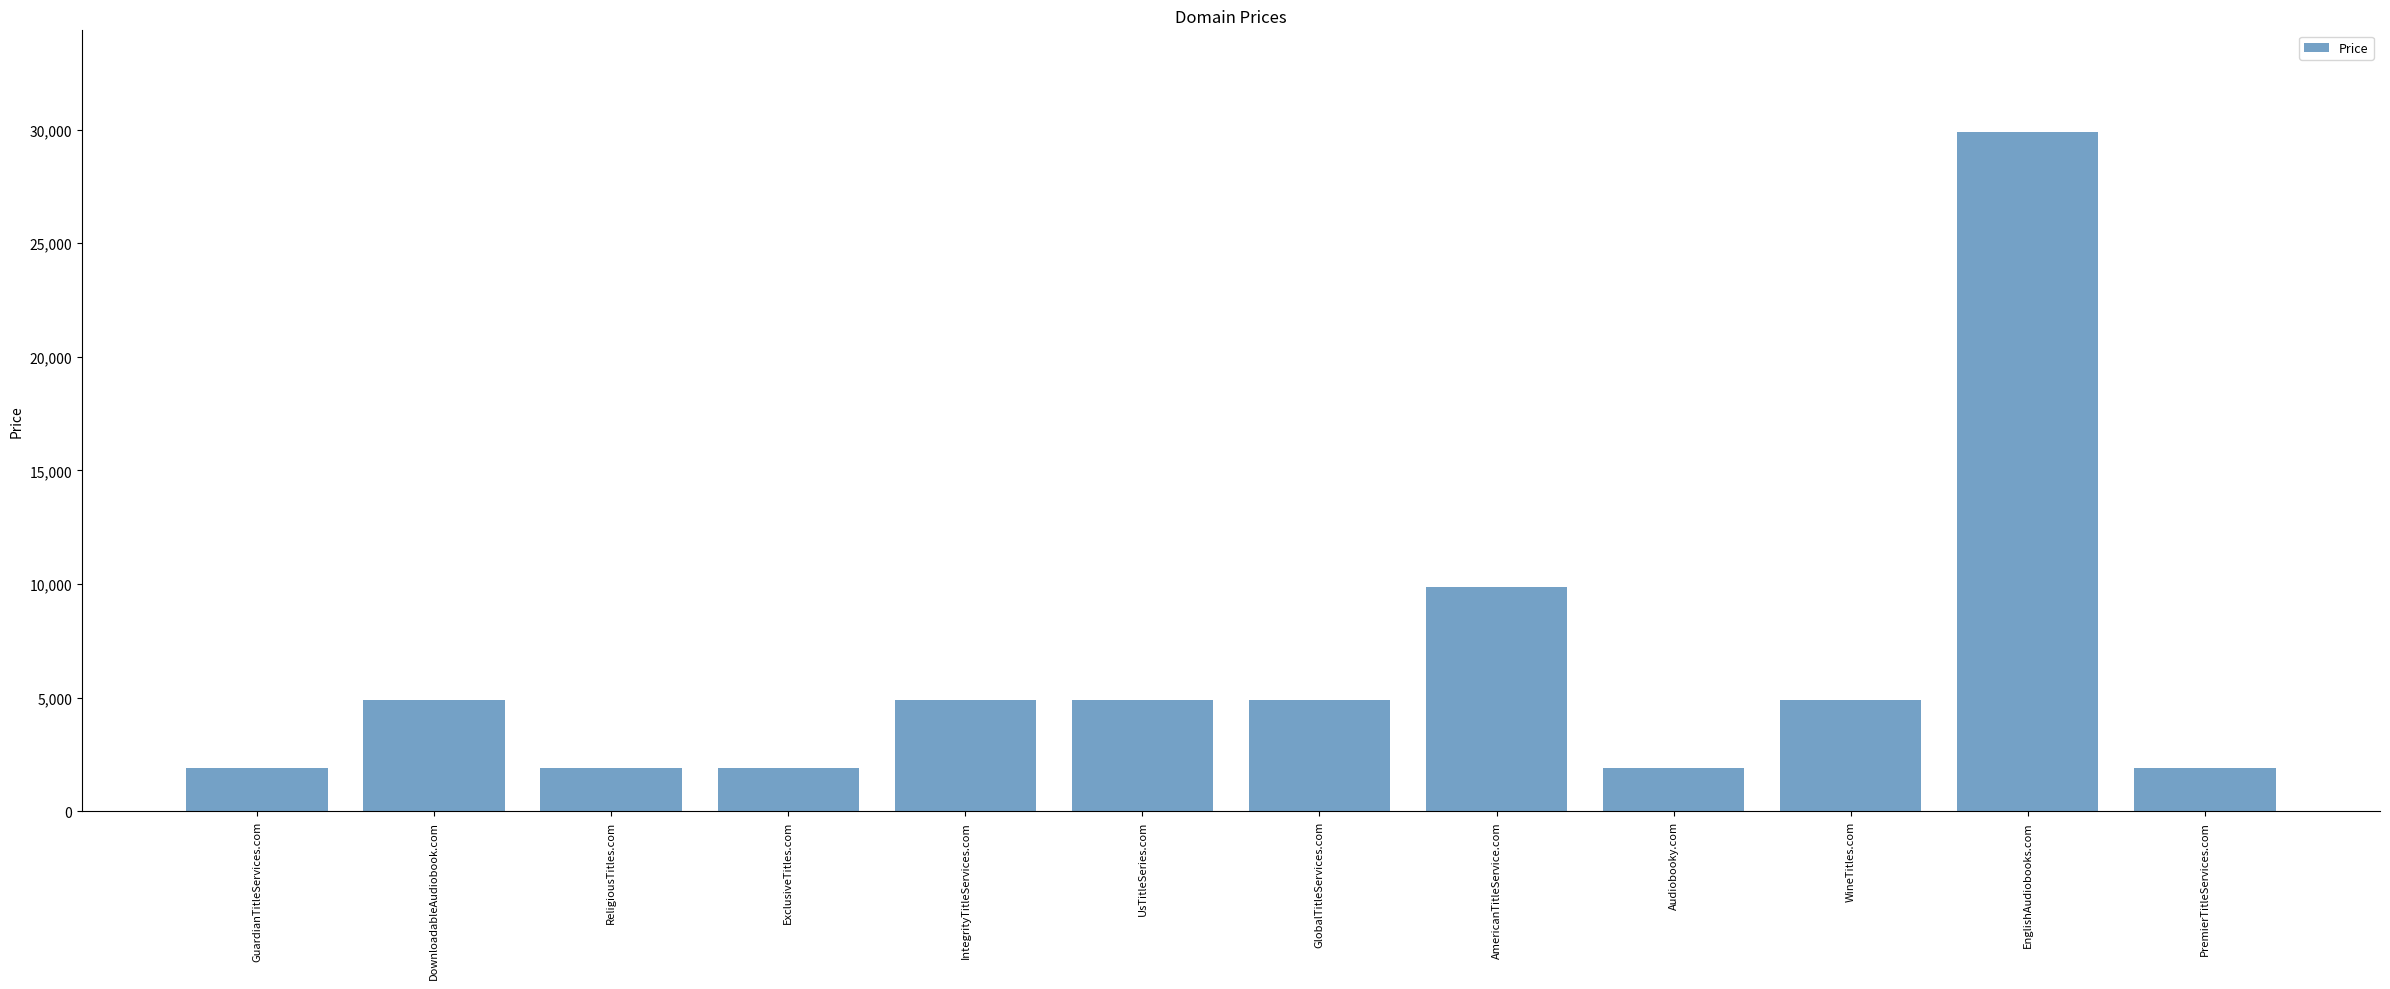

What is the minimum value shown in the chart?

1888